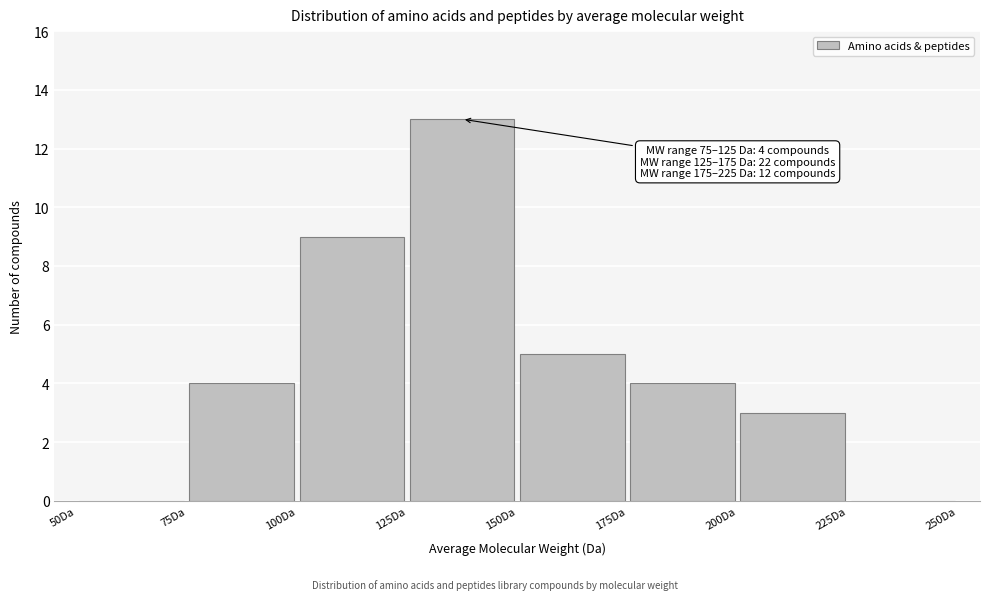

Over which range of the x-axis is the bar tallest?

125 to 150